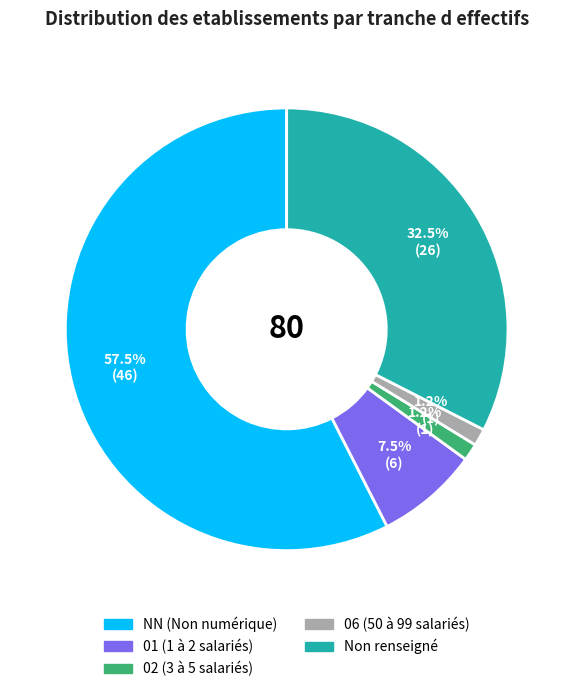

Does any single category account for the majority?

Yes